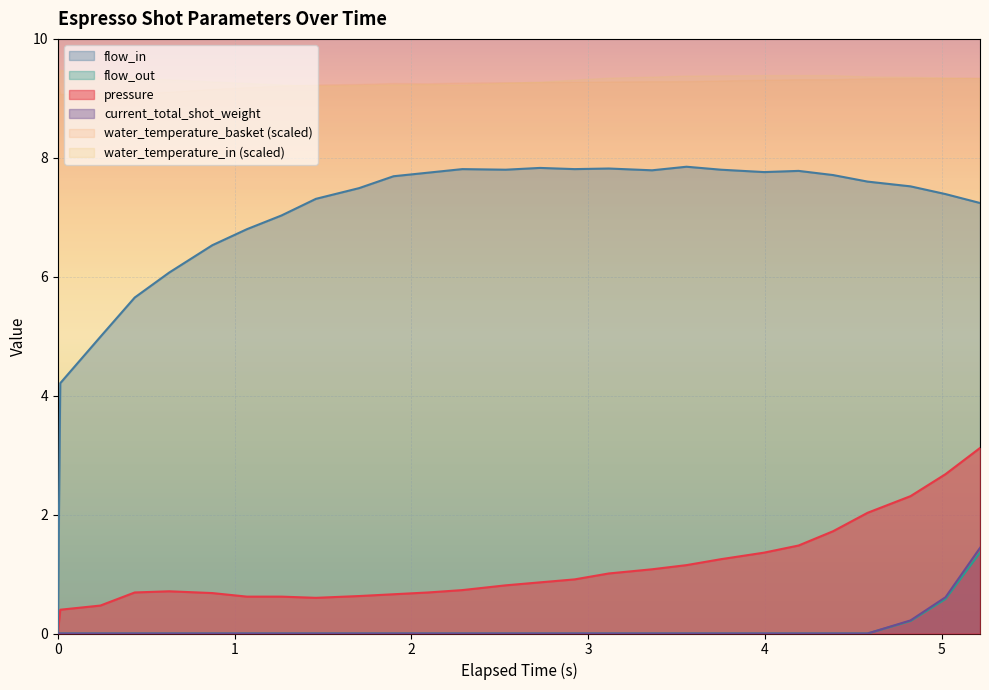

Does the chart display data point markers on the line(s)?

No